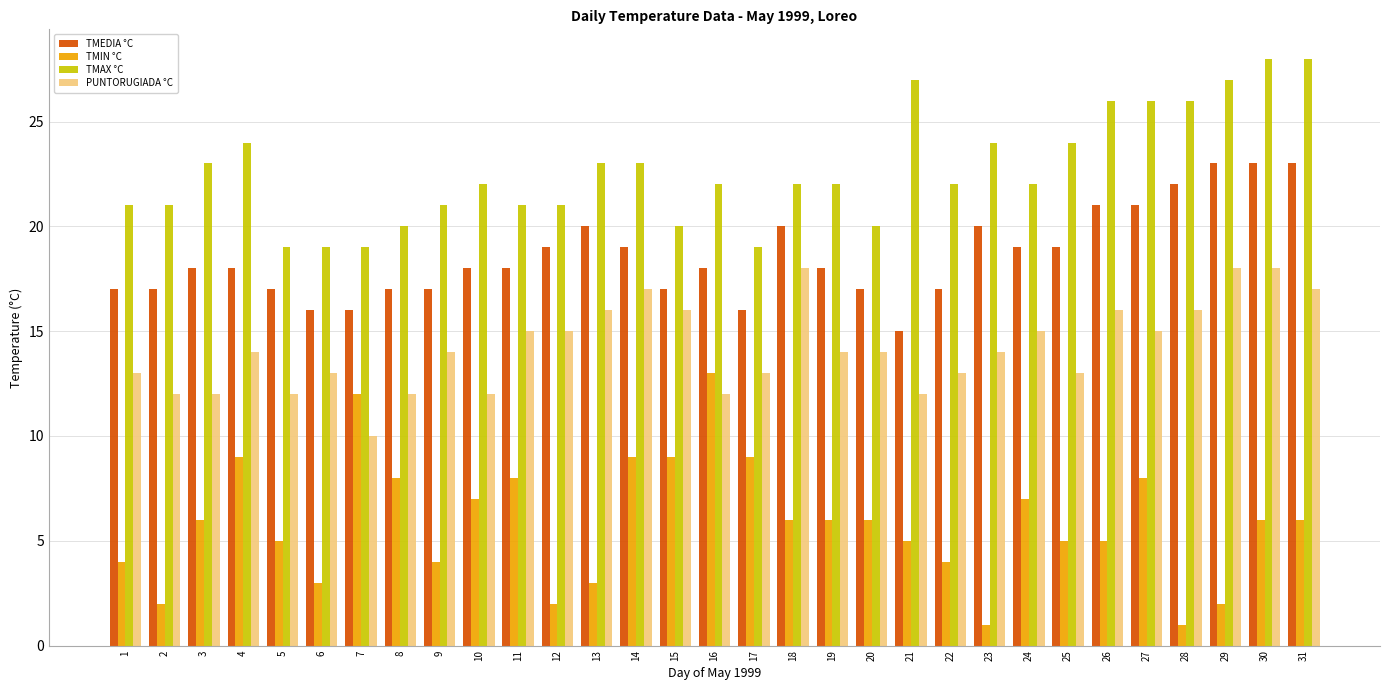

Reading left to right, list all the values displayed in this chart.

TMEDIA °C: 17	17	18	18	17	16	16	17	17	18	18	19	20	19	17	18	16	20	18	17	15	17	20	19	19	21	21	22	23	23	23
TMIN °C: 4	2	6	9	5	3	12	8	4	7	8	2	3	9	9	13	9	6	6	6	5	4	1	7	5	5	8	1	2	6	6
TMAX °C: 21	21	23	24	19	19	19	20	21	22	21	21	23	23	20	22	19	22	22	20	27	22	24	22	24	26	26	26	27	28	28
PUNTORUGIADA °C: 13	12	12	14	12	13	10	12	14	12	15	15	16	17	16	12	13	18	14	14	12	13	14	15	13	16	15	16	18	18	17